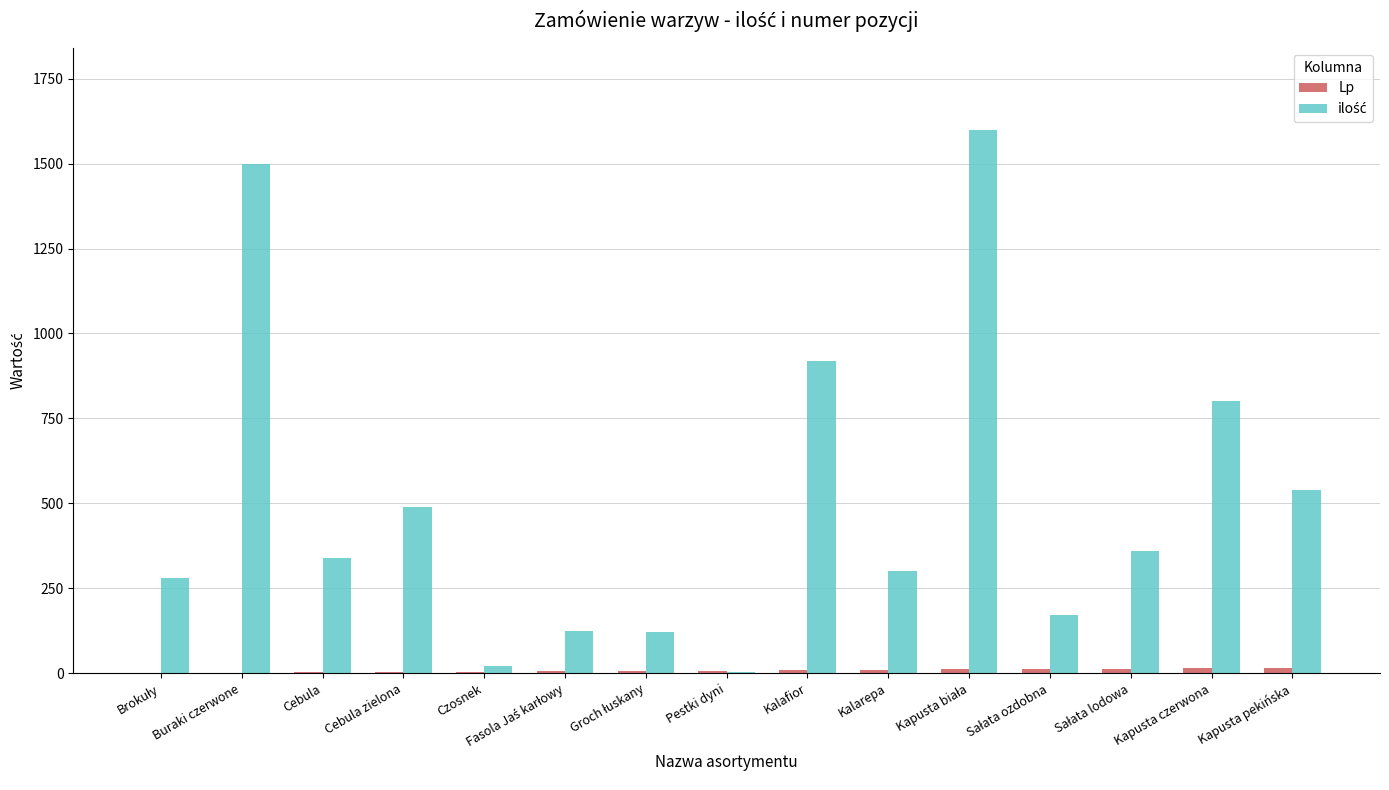

How many groups of bars are there?

15